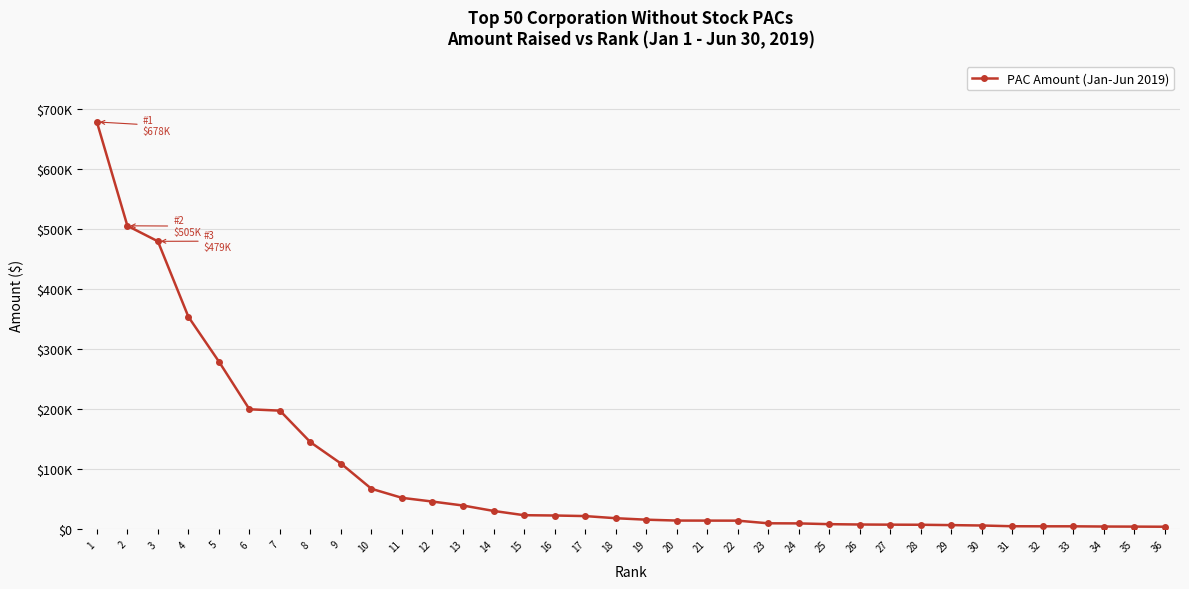

Does the chart have visible grid lines?

Yes